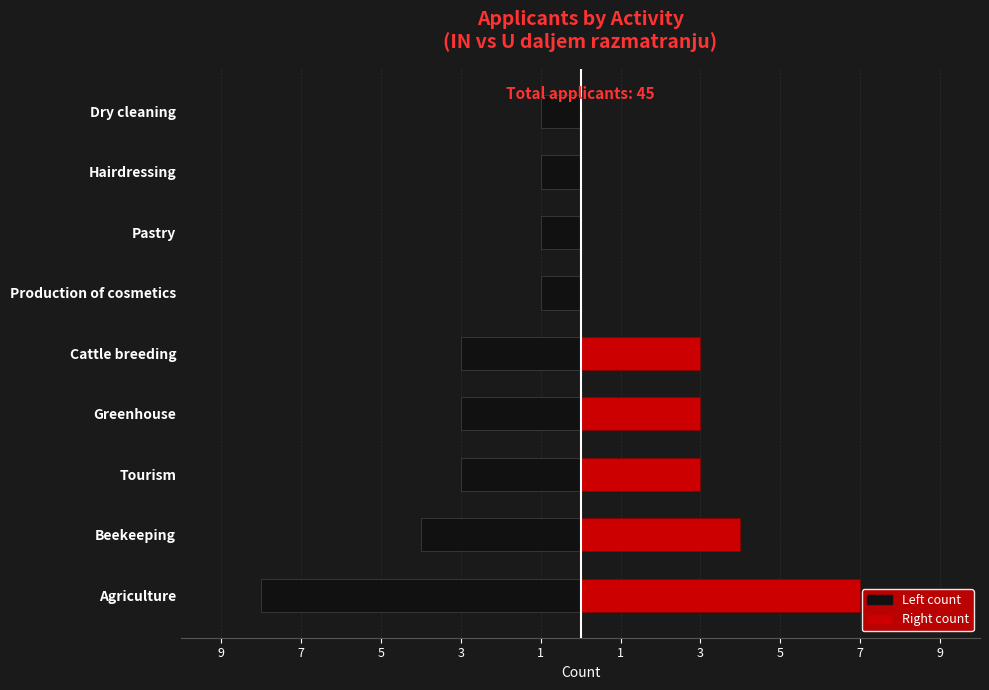

How many bars are there in total?

18